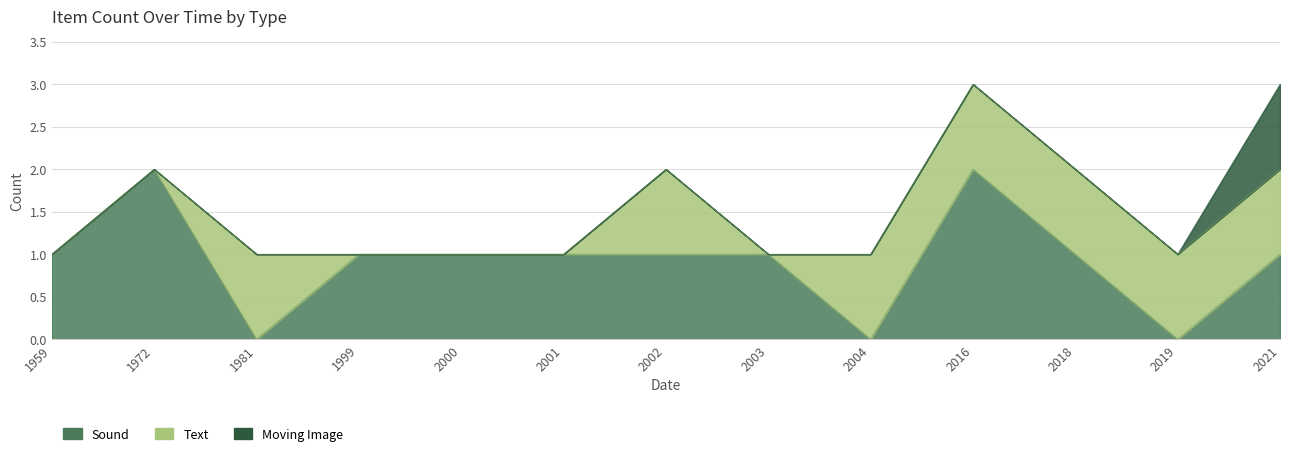

How many interior local peaks does the Text series have?

2